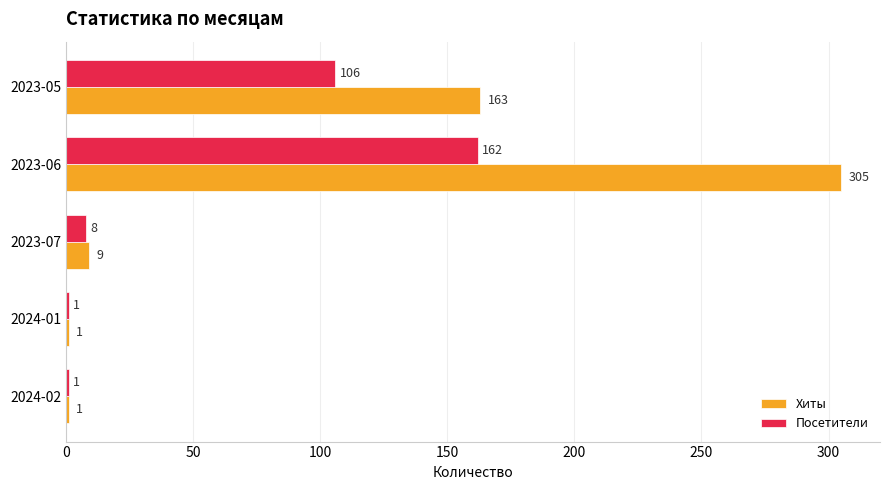

True or false: Посетители has a value of 1 at 2024-01.

True